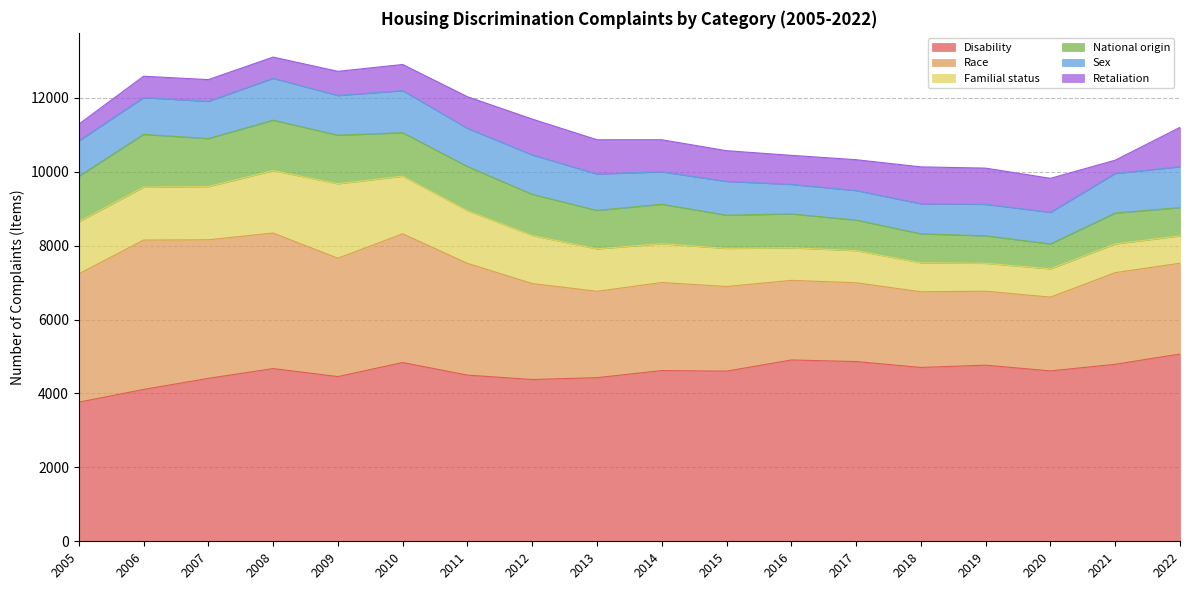

At which label does Retaliation first exceed 834?

2011